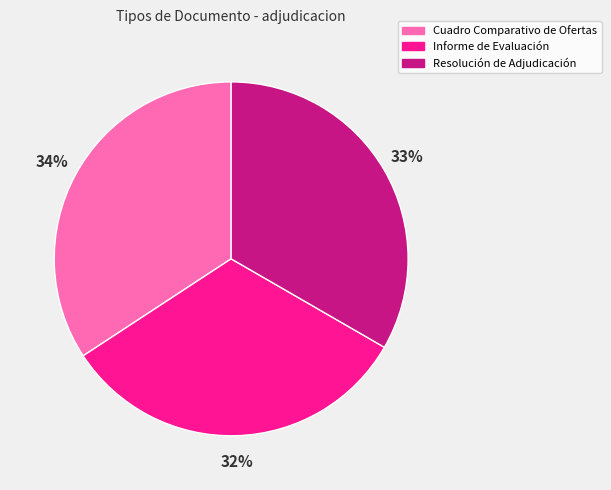

To the nearest percent, what percentage of the pie is Cuadro Comparativo de Ofertas?

34%